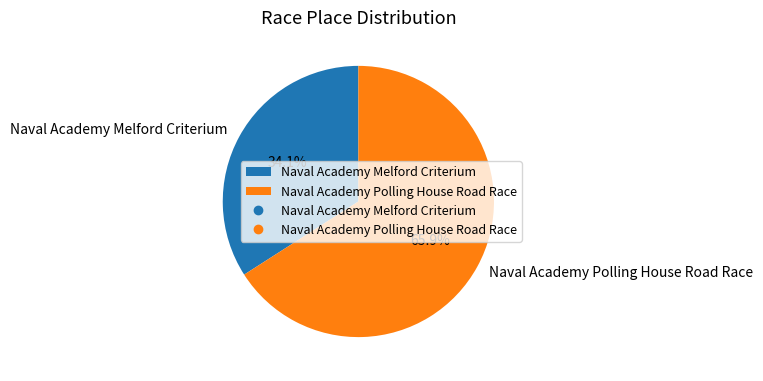

True or false: Naval Academy Polling House Road Race accounts for 57% of the total.

False